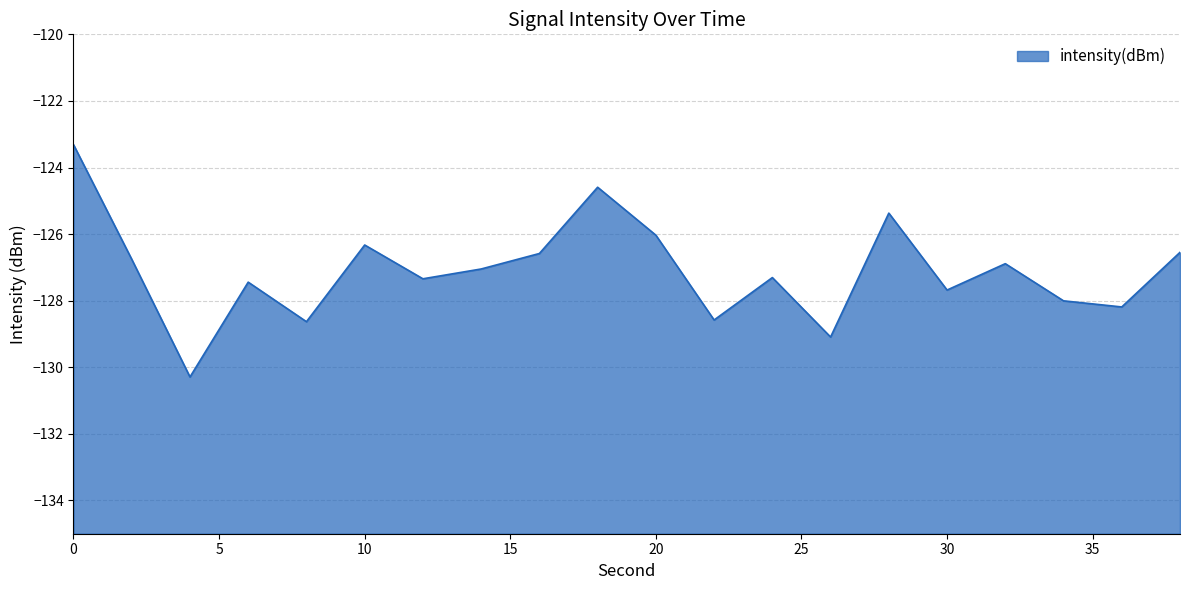

Reading left to right, what are all the values shown in this chart?

0=-123.3	2=-126.8	4=-130.3	6=-127.4	8=-128.6	10=-126.3	12=-127.3	14=-127.0	16=-126.6	18=-124.6	20=-126.0	22=-128.6	24=-127.3	26=-129.1	28=-125.4	30=-127.7	32=-126.9	34=-128.0	36=-128.2	38=-126.5